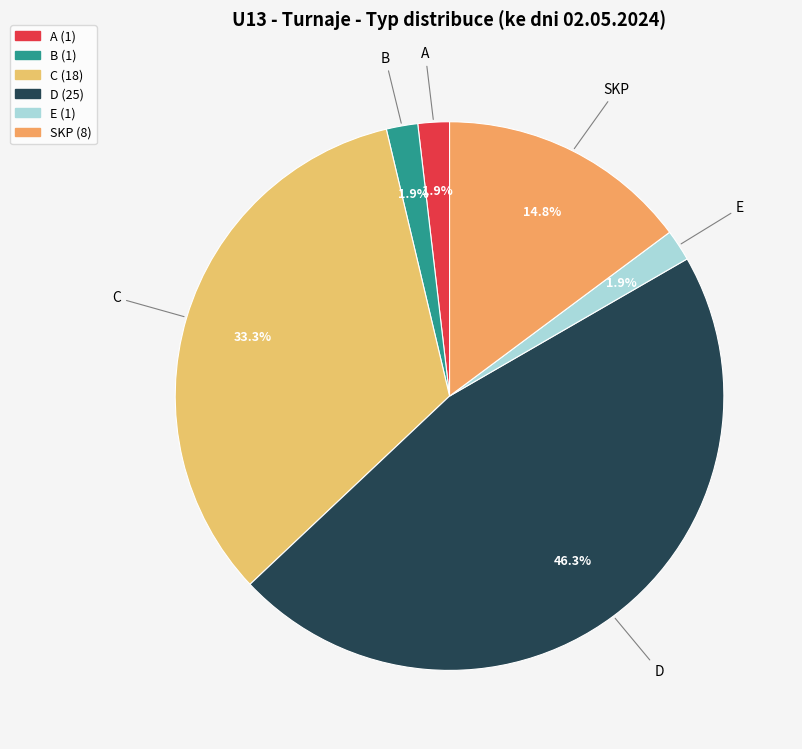

What is the largest slice in the pie chart?

D